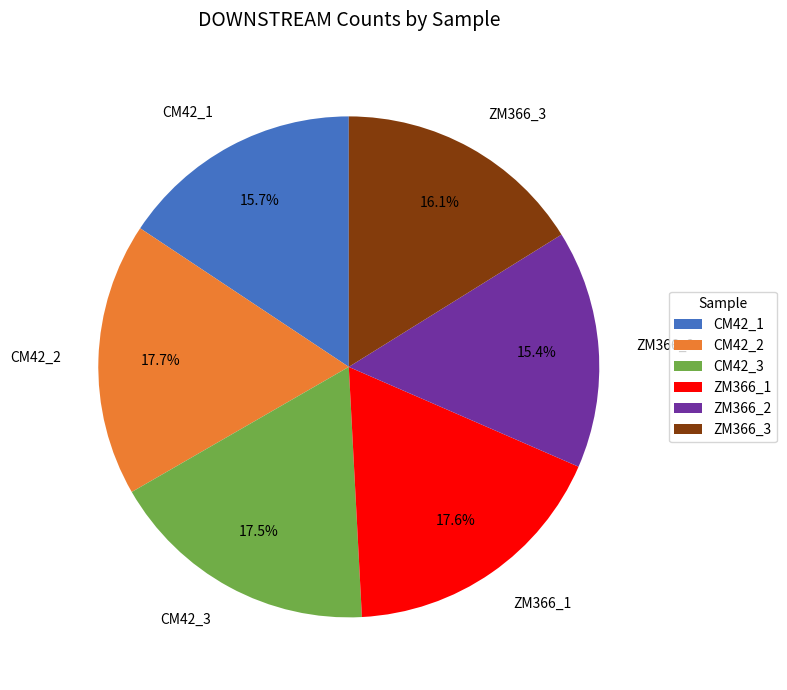

Between ZM366_1 and ZM366_2, which is larger?

ZM366_1